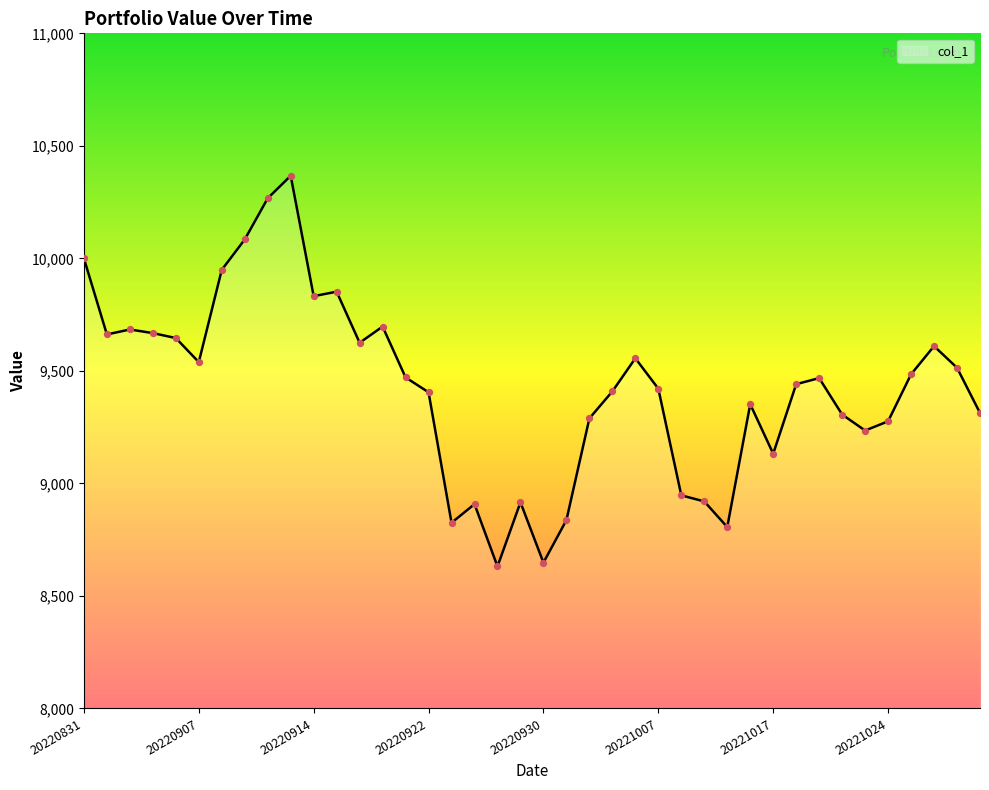

What is the smallest value displayed?

8631